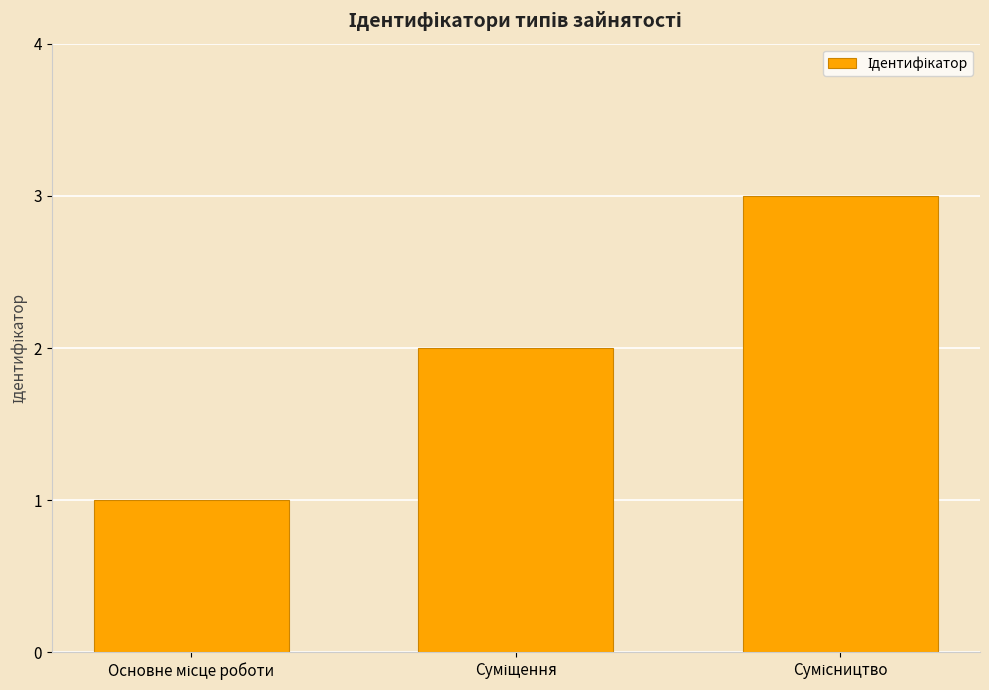

What is the sum of all values?

6